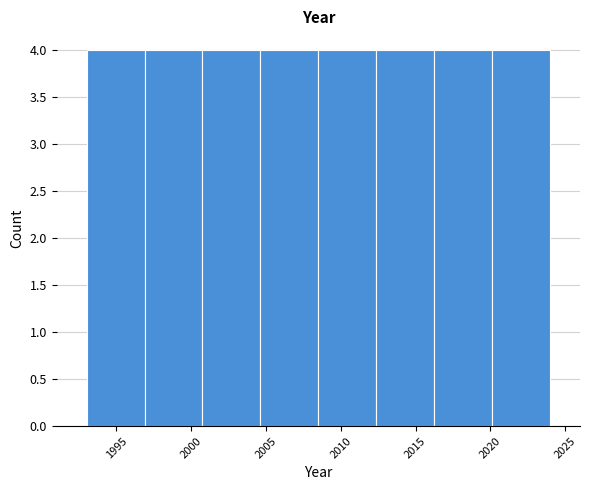

Reading left to right, list every bar in this chart as the range it spans on the x-axis followed by its height. Neither the bar edges nor the heights are printed on the chart, so give them approximately, as read against the axes.

1993.0 to 1997.0: 4
1997.0 to 2001.0: 4
2001.0 to 2004.5: 4
2004.5 to 2008.5: 4
2008.5 to 2012.5: 4
2012.5 to 2016.5: 4
2016.5 to 2020.0: 4
2020.0 to 2024.0: 4